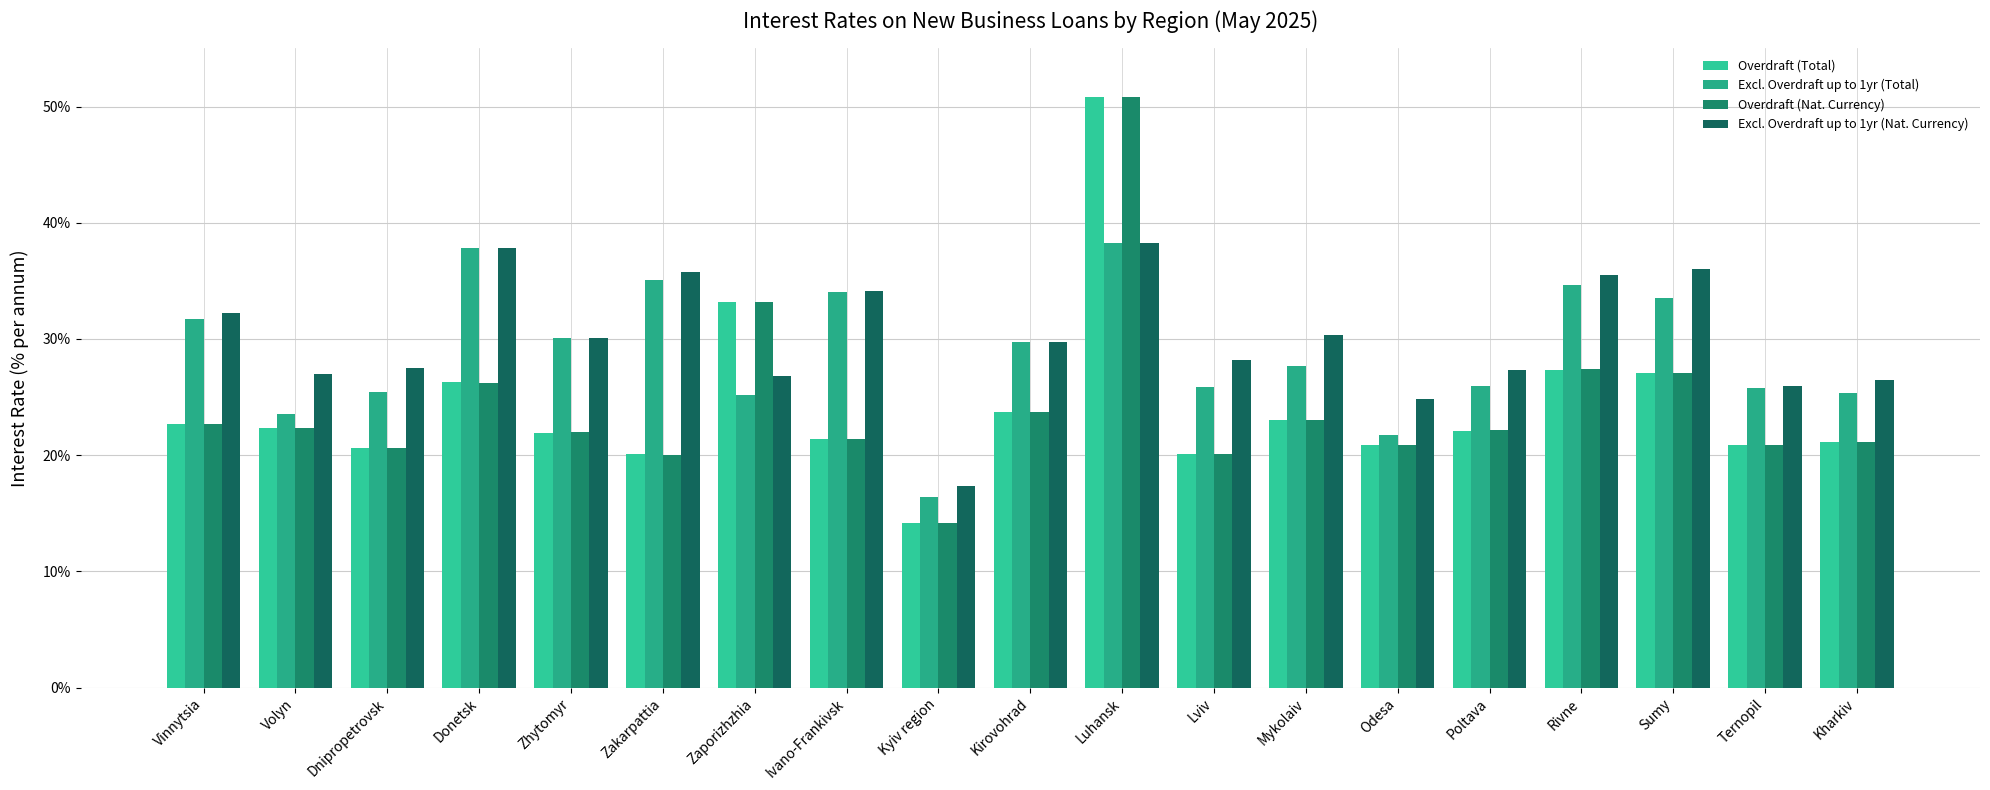

At how many categories does at least one series exceed 16?

19